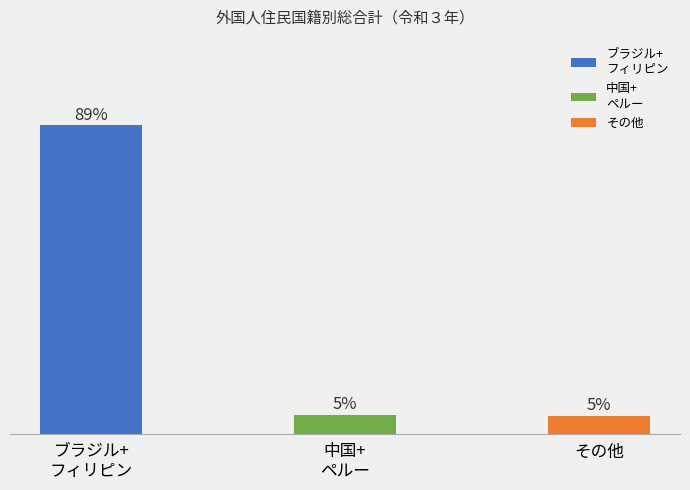

Are the bars grouped side by side (vs. stacked)?

No